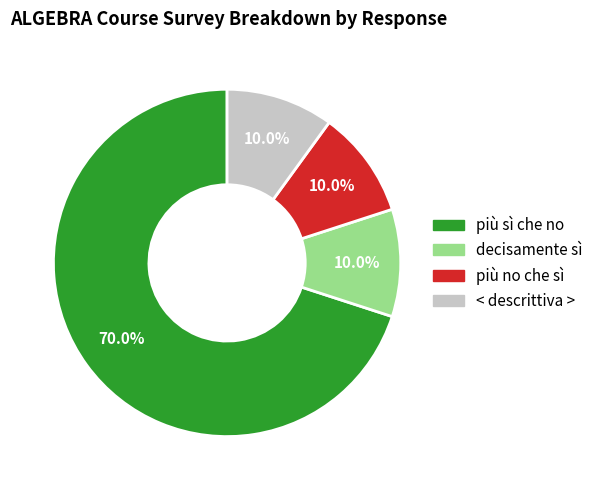

Is there any slice that represents more than half of the pie?

Yes